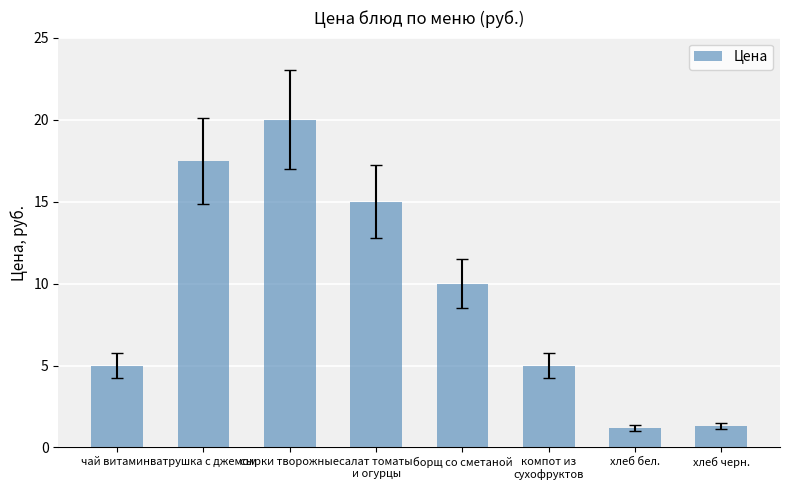

What is the value of the 4th bar from the left?

15.0